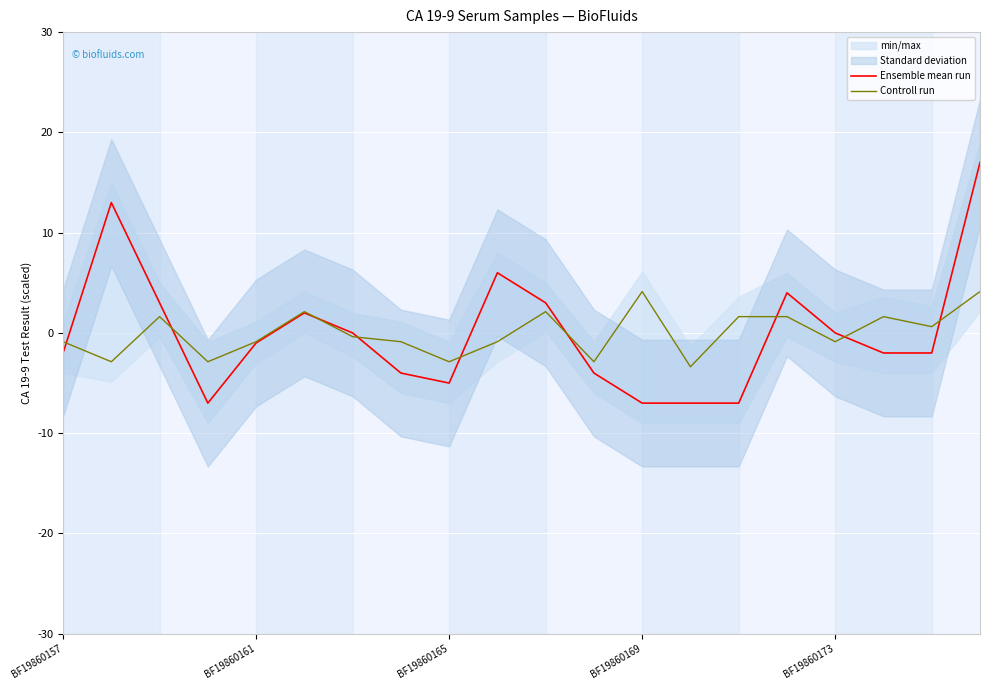

How many values in Ensemble mean run are below zero?

11